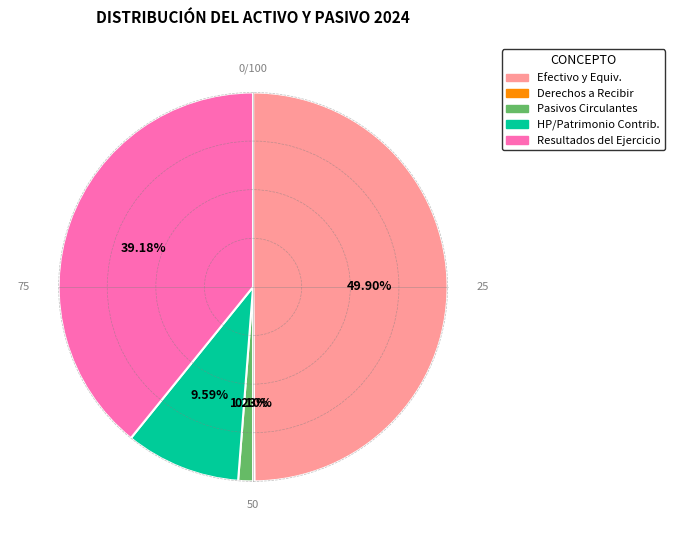

Which category has the biggest portion of the pie?

Efectivo y Equivalentes